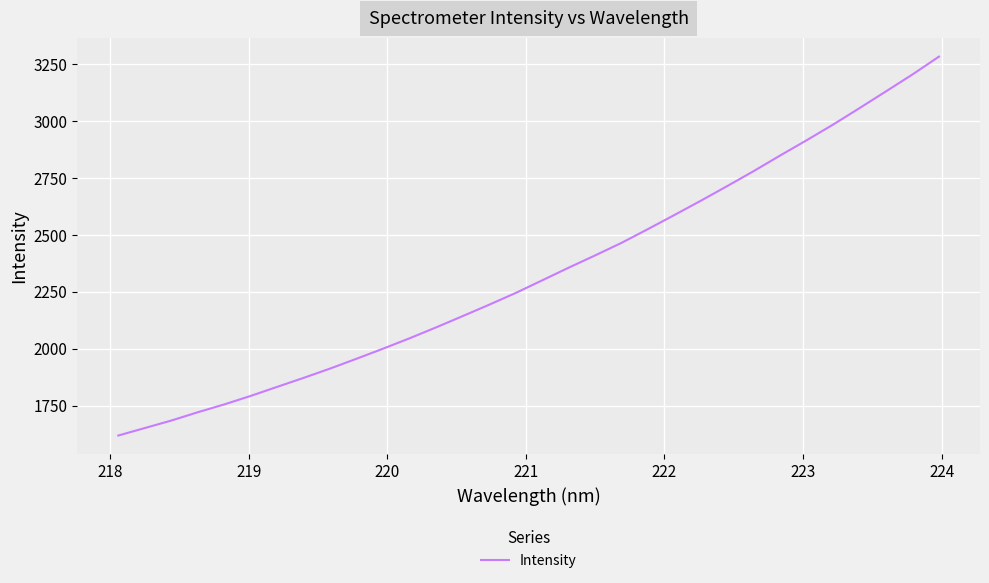

What is the greatest value displayed?

3282.2